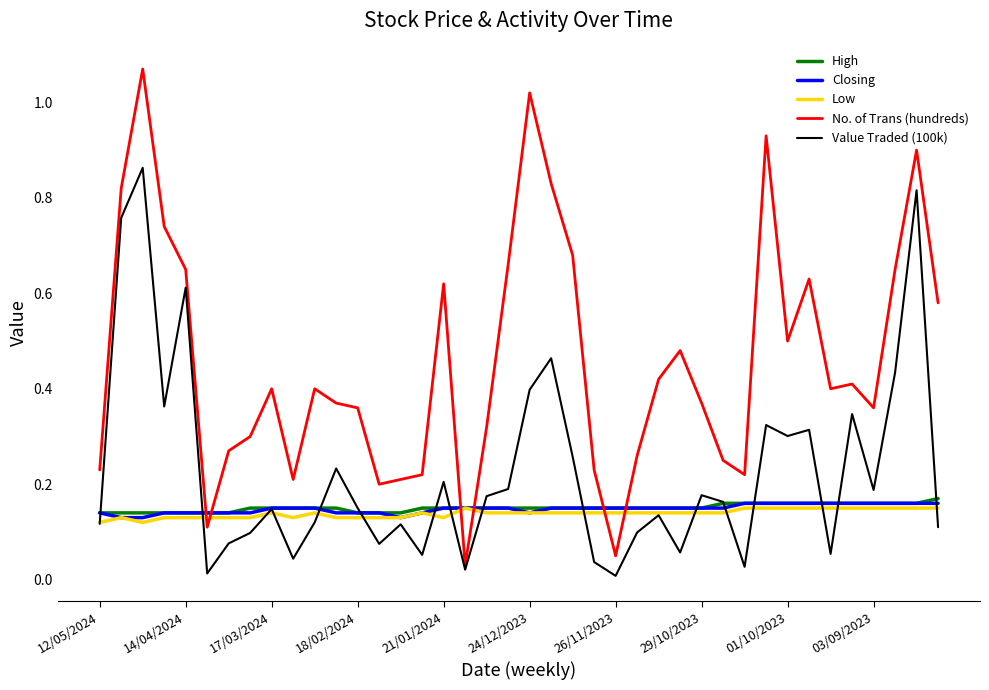

Which series has the largest total across all categories?

No. of Trans (hundreds)